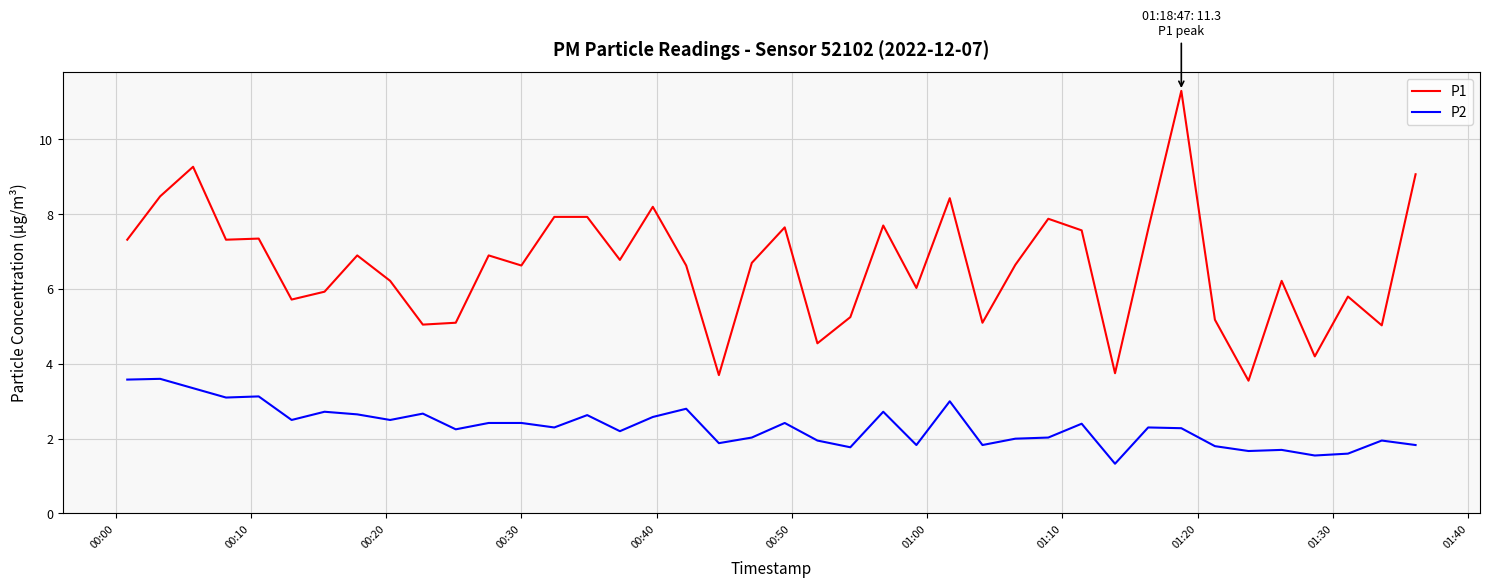

What is the difference between the maximum and minimum values in the P2 series?

2.3